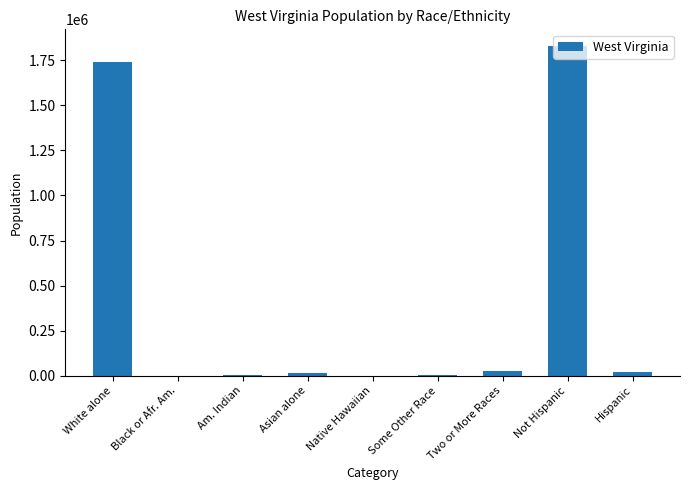

What is the change in value from Black or Afr. Am. to Hispanic?

+22205